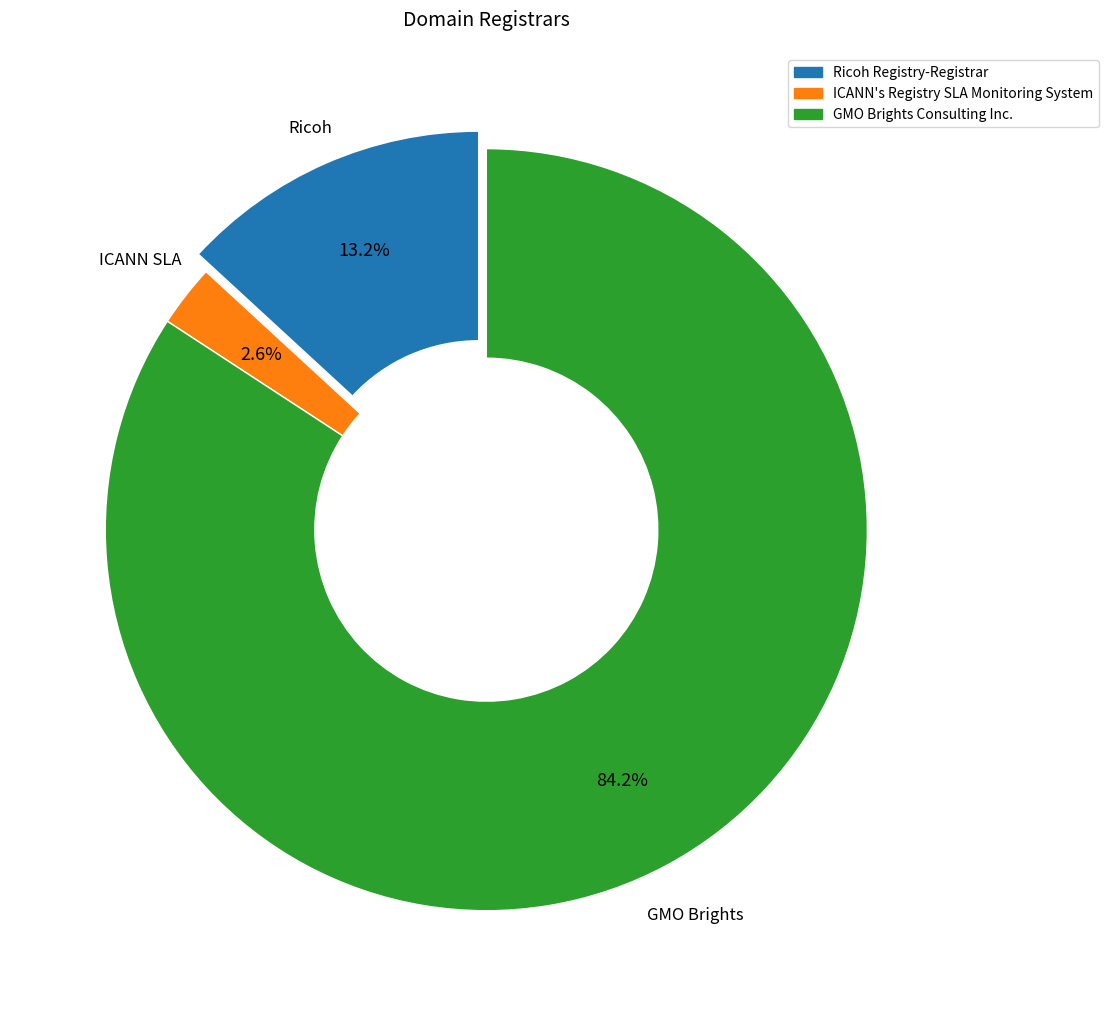

What percentage is the Ricoh Registry-Registrar slice, to the nearest percent?

13%